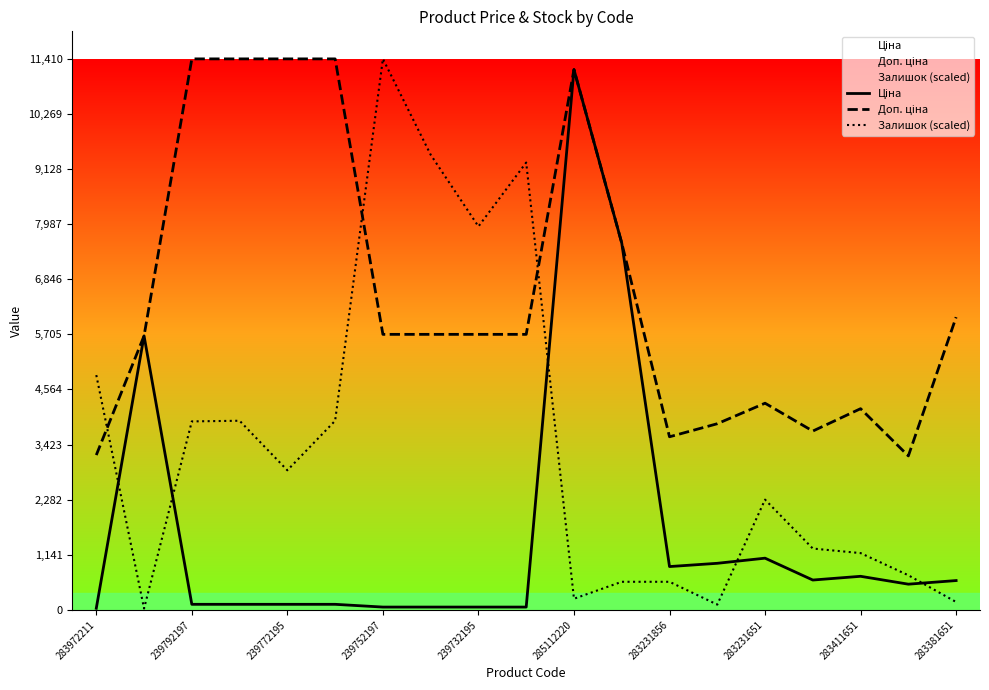

True or false: Ціна and Доп. ціна cross at least once.

False